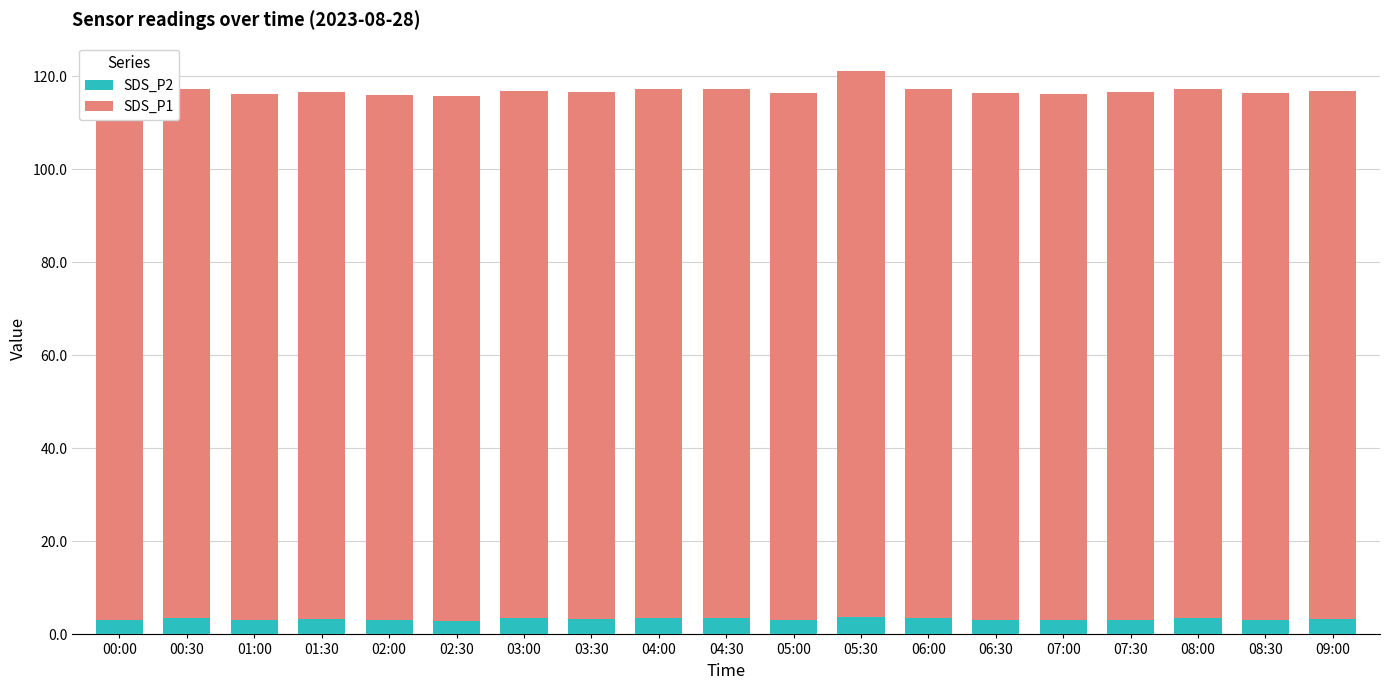

What is the sum of all SDS_P2 values?

62.3